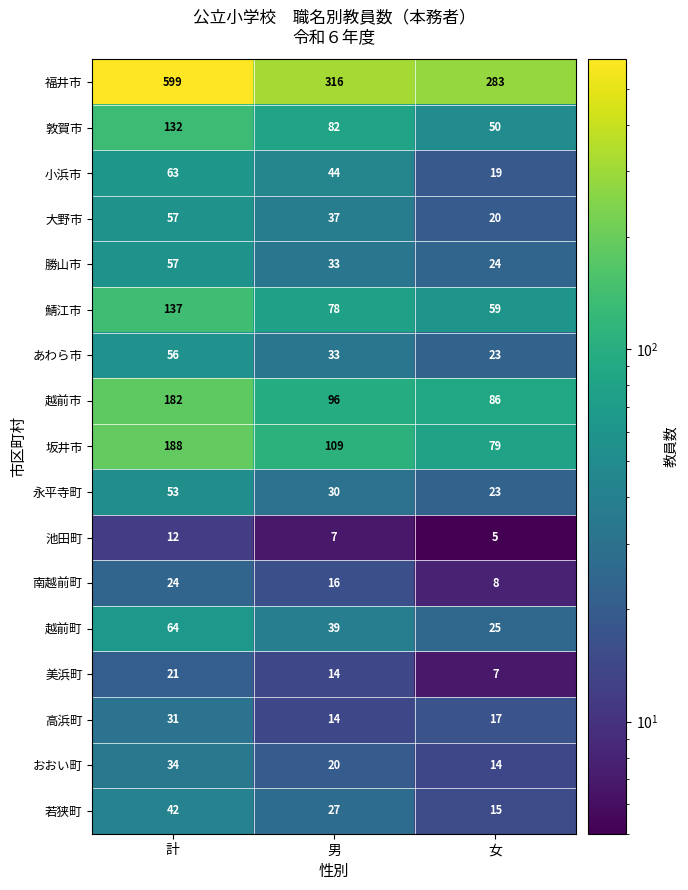

The value of 池田町 at 男 is 7. True or false?

True